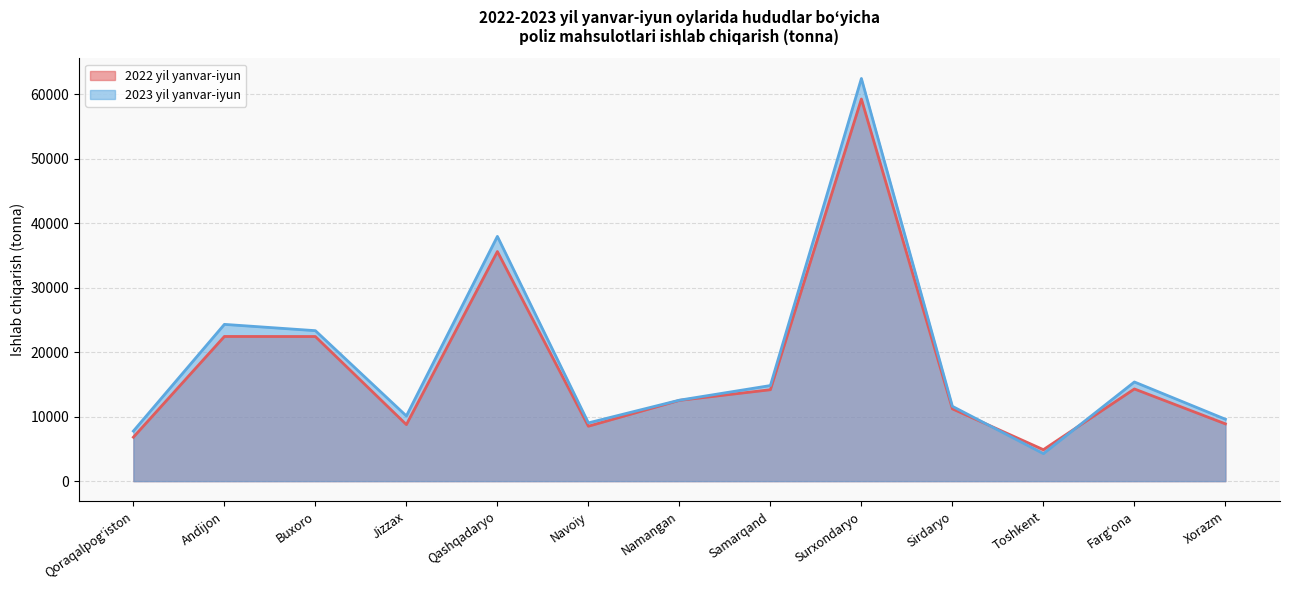

Where do 2023 yil yanvar-iyun and 2022 yil yanvar-iyun first cross each other?

Sirdaryo and Toshkent